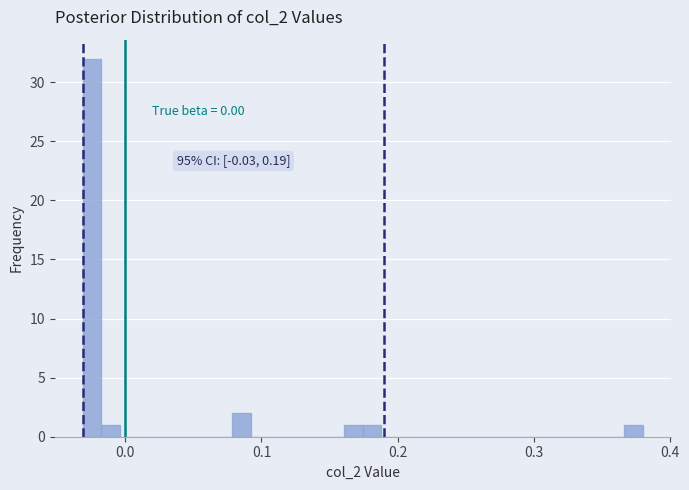

Read against the x-axis, roughly where is the centre of the tallest bar?

-0.02